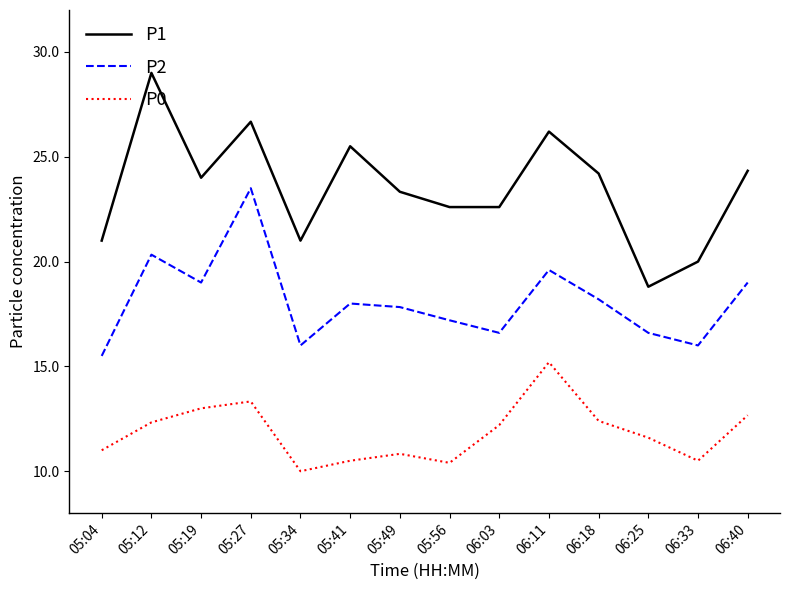

At which category is the sum across all series the highest?

05:27